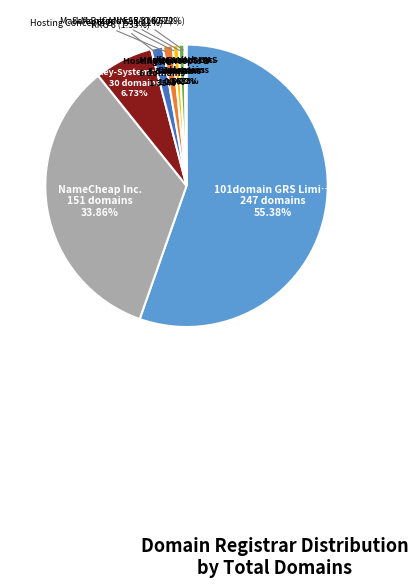

How many slices are in this pie chart?

8